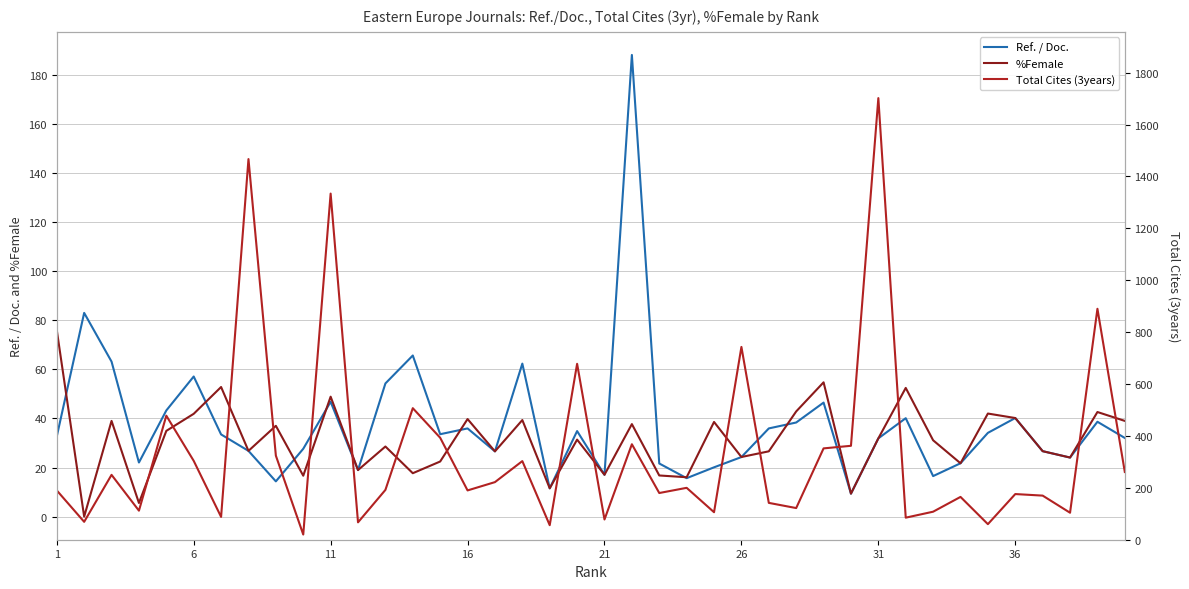

What is the difference between the second highest and second lowest values in the Total Cites (3years) series?

1411.0